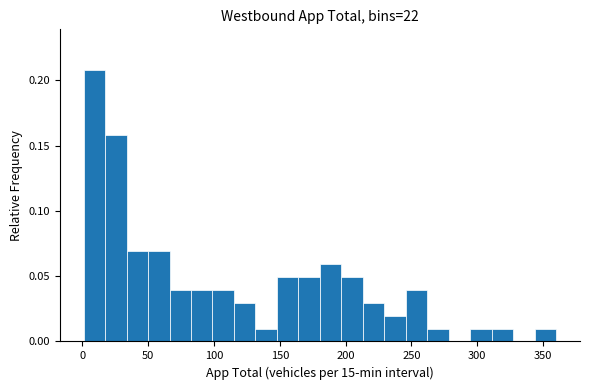

Read against the x-axis, roughly where is the centre of the tallest bar?

10